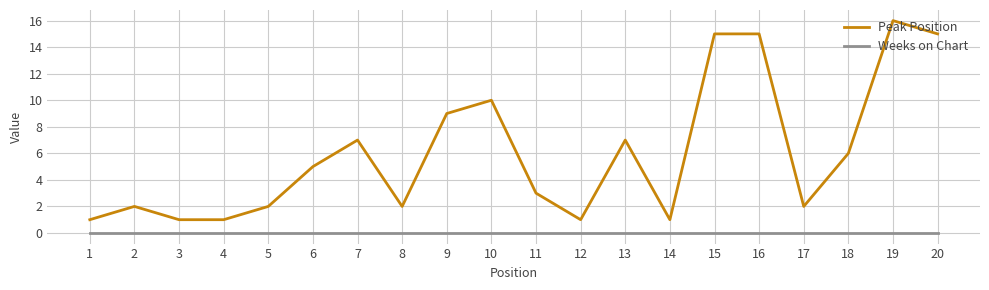

At which category is the sum across all series the highest?

19